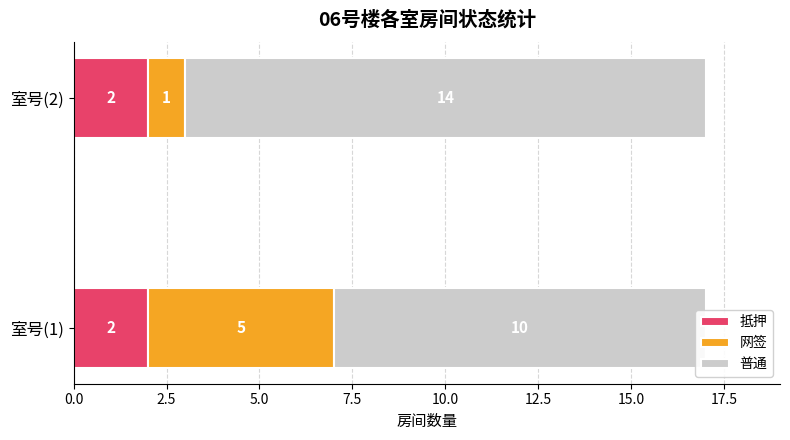

How many bars are there in total?

6